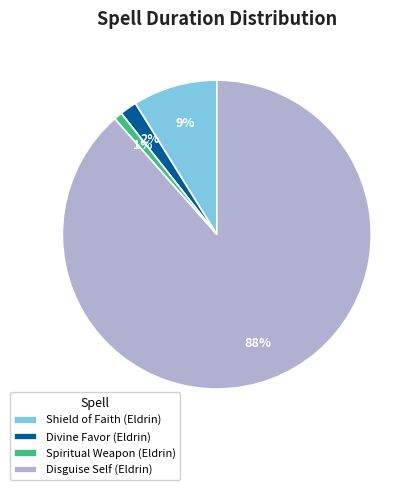

True or false: Disguise Self (Eldrin) accounts for 88% of the total.

True